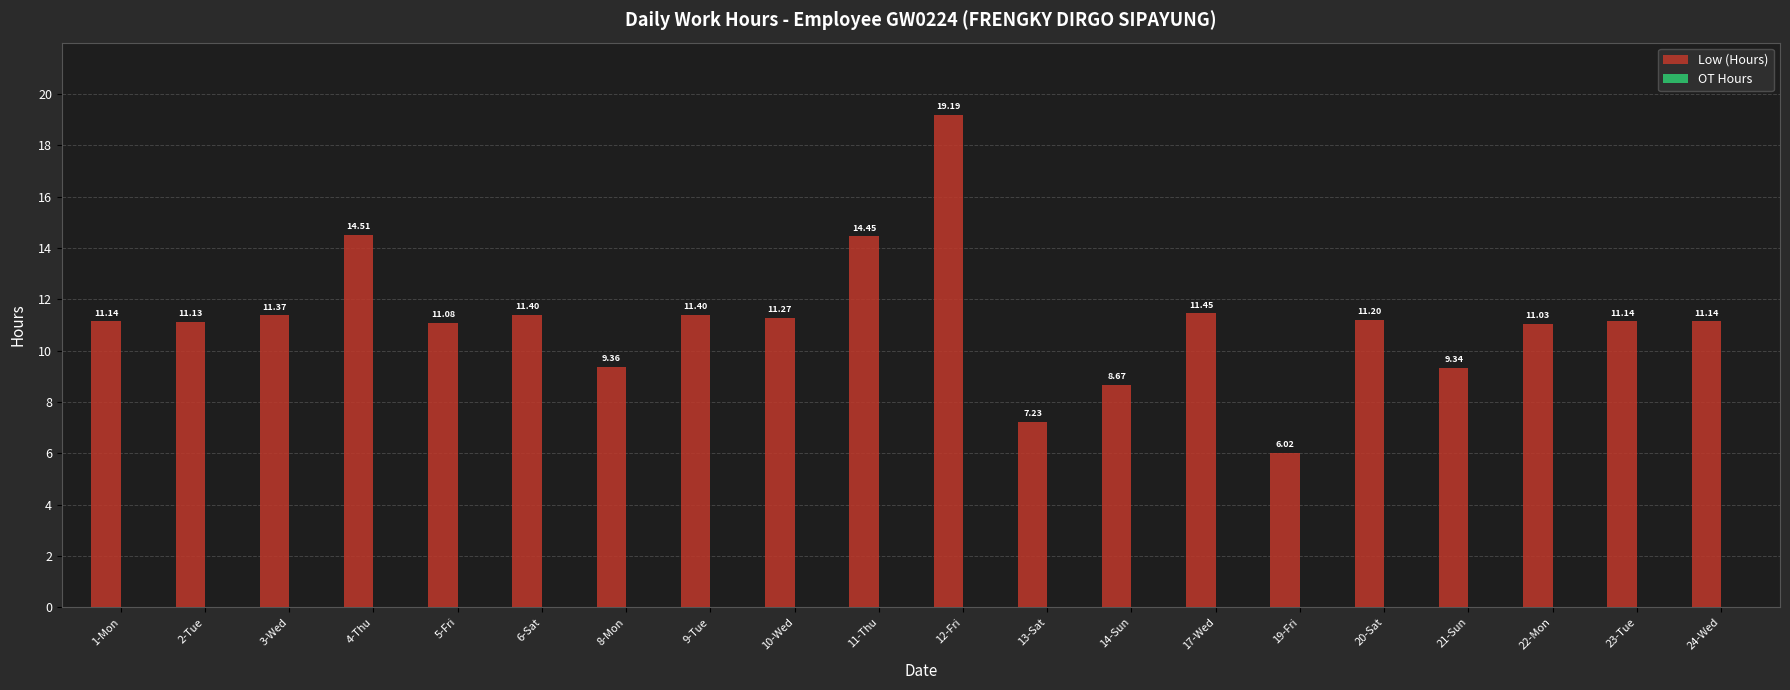

What is the difference between the second highest and second lowest values?

7.3